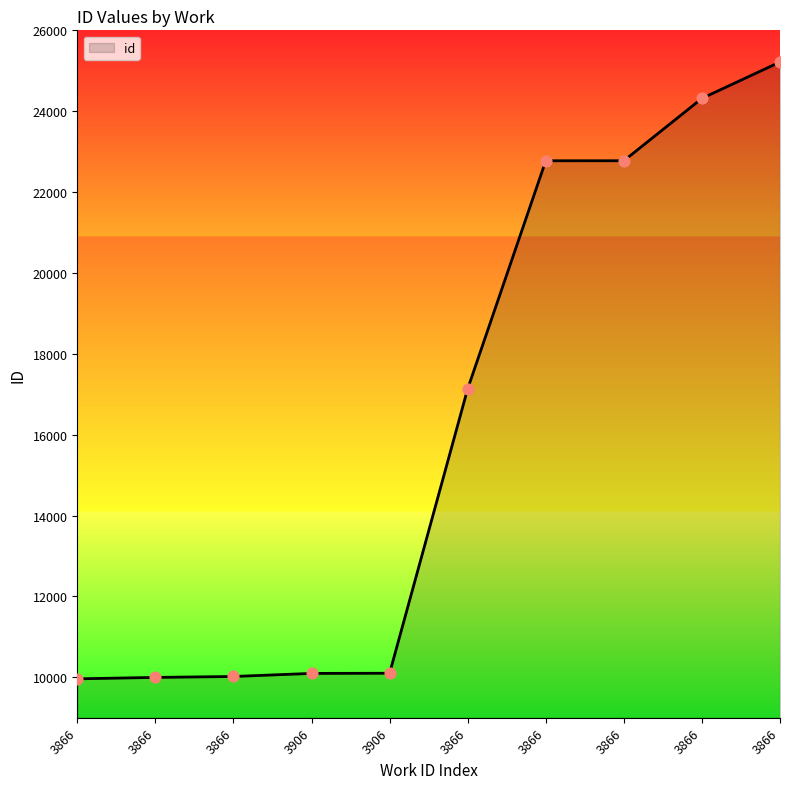

What is the ratio of the value at 3906 to the value at 3866?

1.0